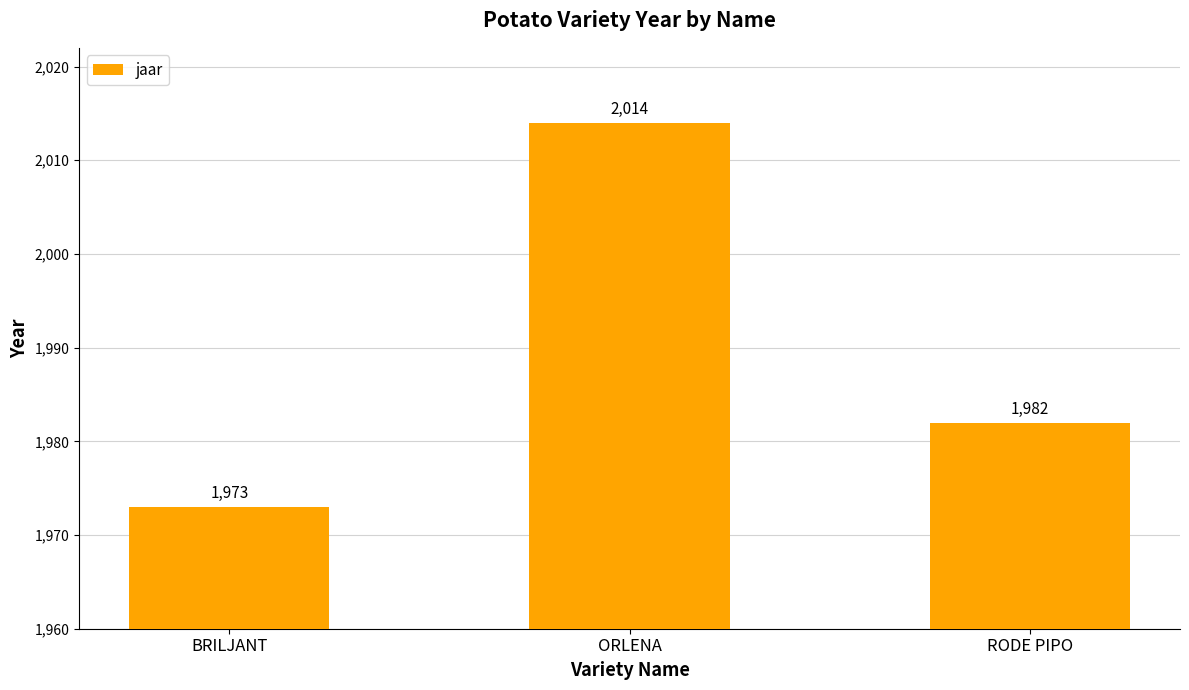

The value at RODE PIPO is 1982. True or false?

True